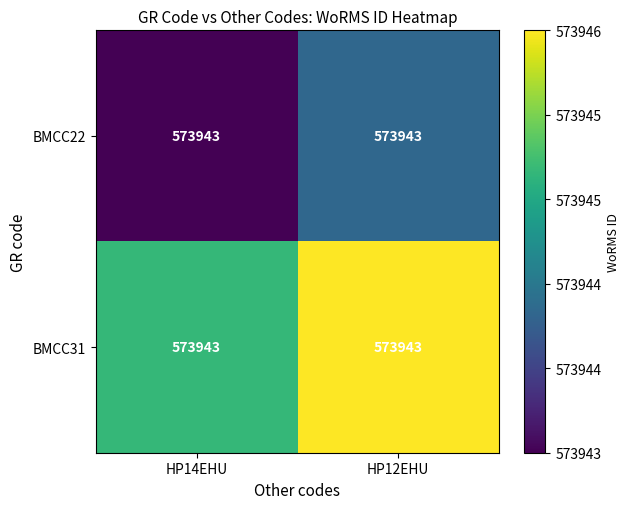

What value does the BMCC22 series have at HP12EHU?

573944